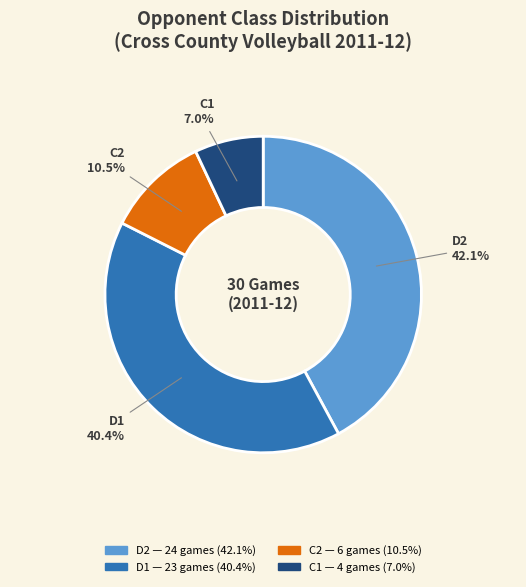

Is the sum of C1 and D2 greater than half?

No